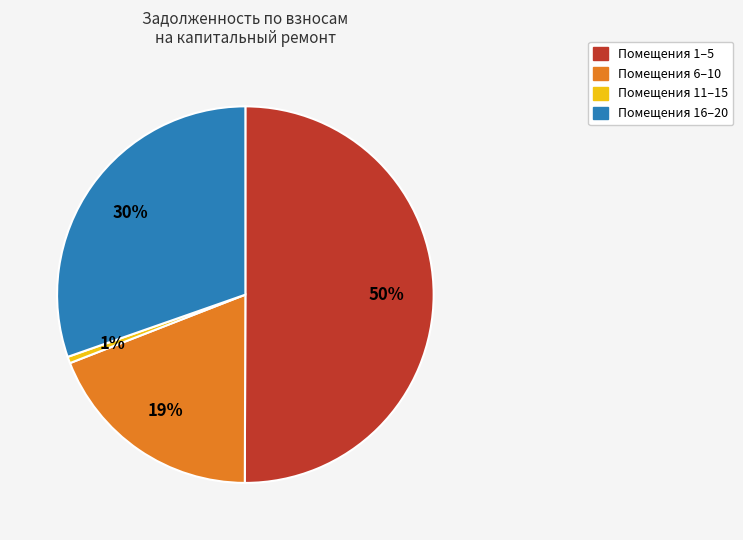

To the nearest percent, what is the difference between the largest and smallest slice percentages?

49%